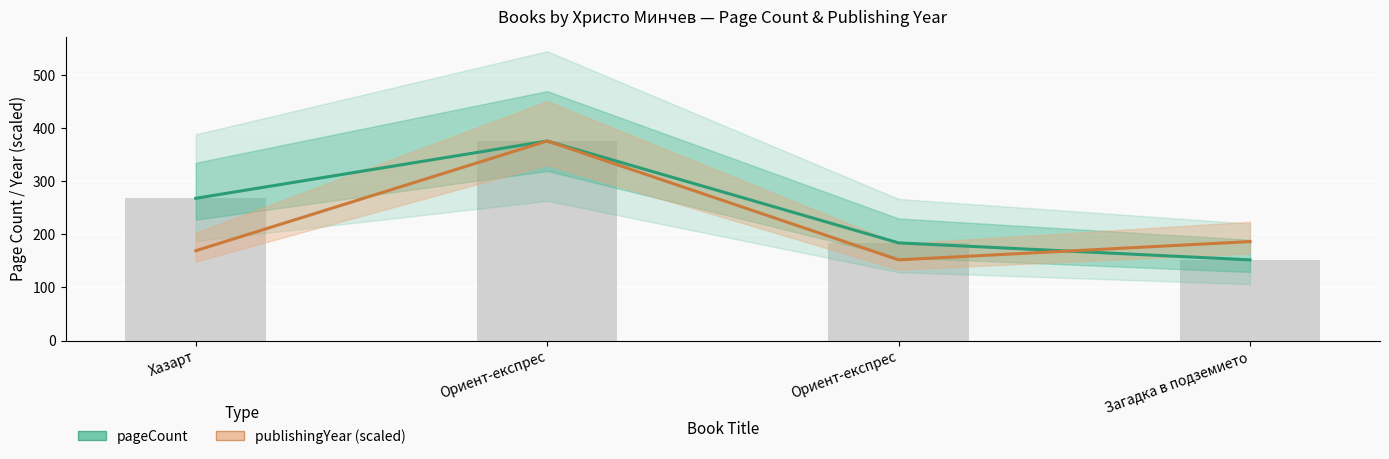

Rank the series at Загадка в подземието from highest to lowest value.

publishingYear (scaled), pageCount